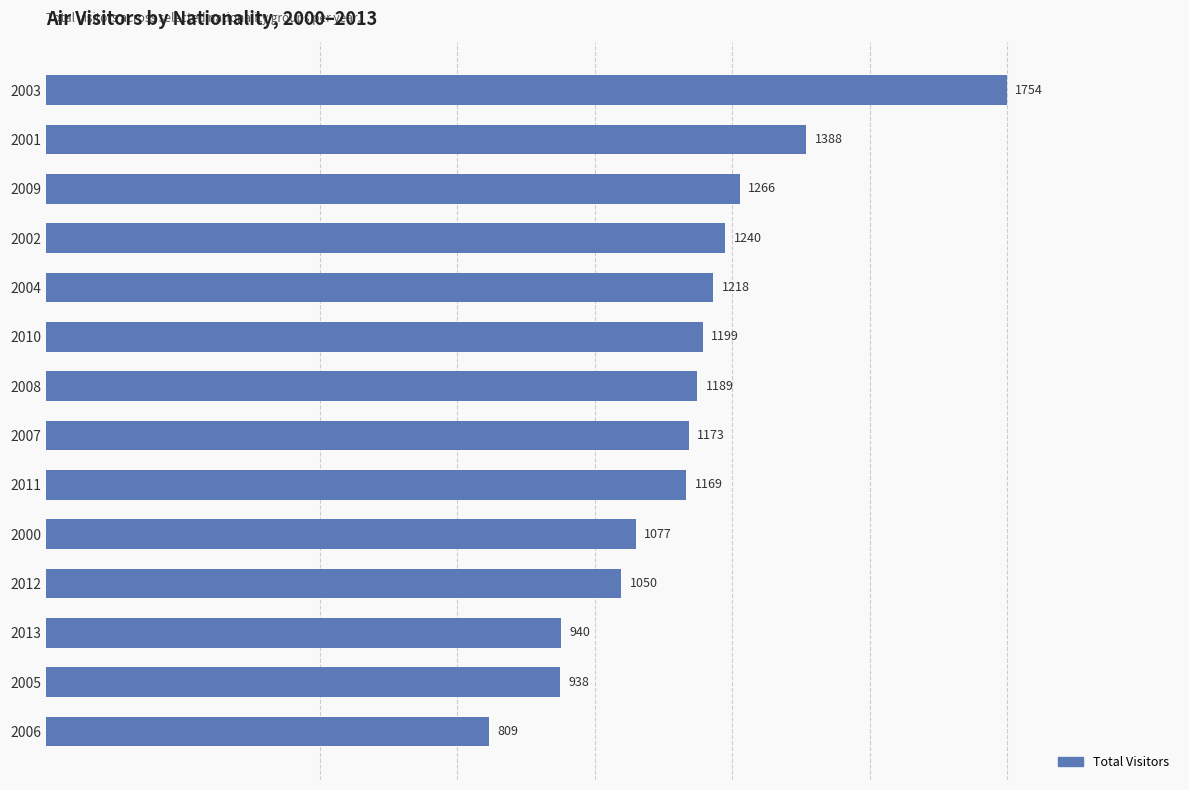

What is the average value?

1172